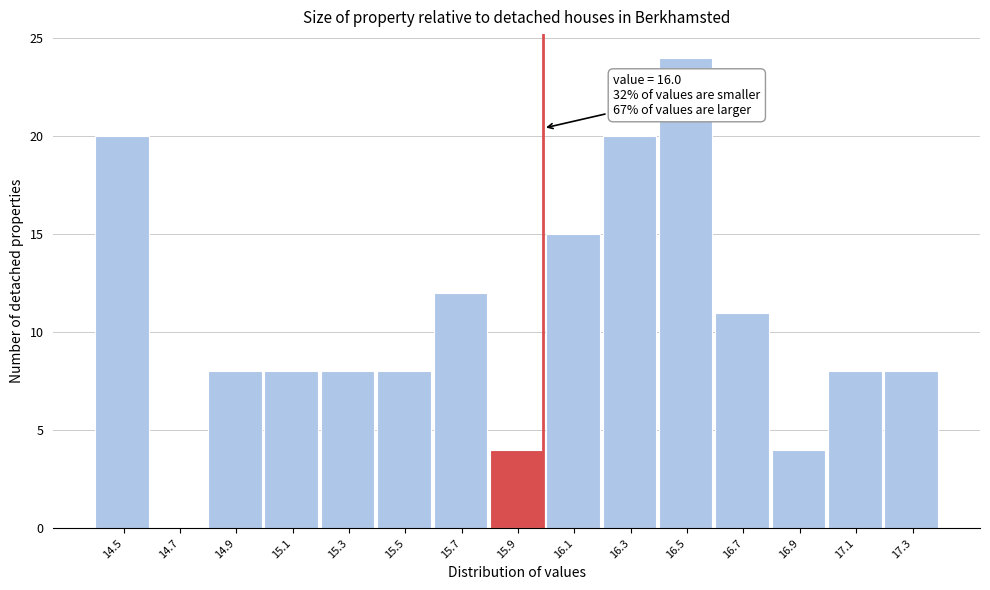

Which range on the x-axis has the tallest bar?

16.4 to 16.6